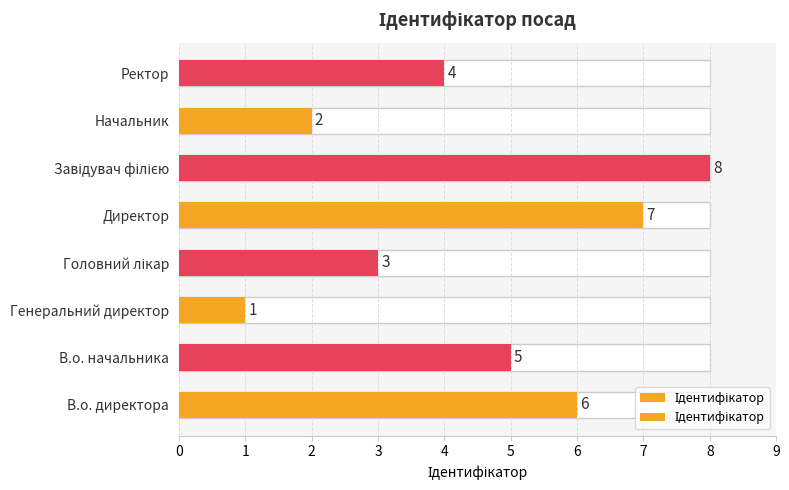

What is the difference between the values at Завідувач філією and В.о. директора?

2